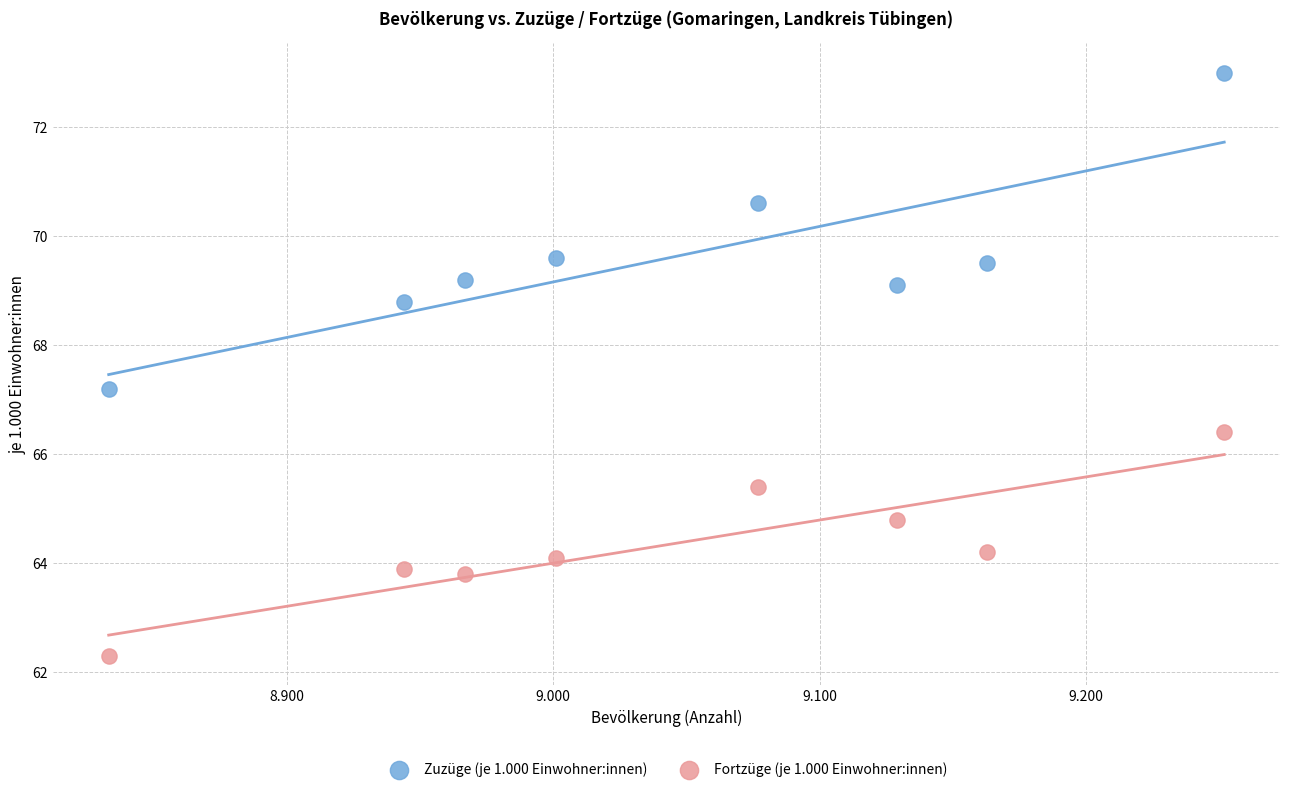

Which series contains the lowest Y value?

Fortzüge (je 1.000 Einwohner:innen)